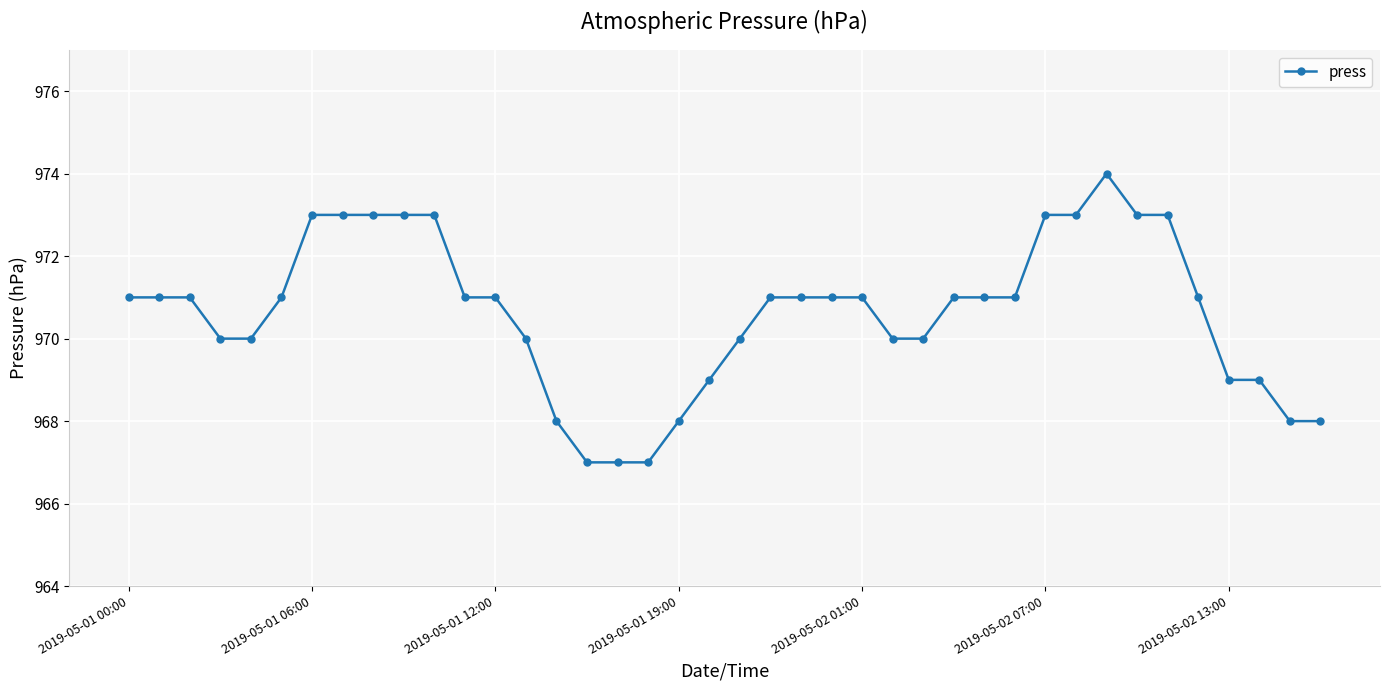

What is the greatest value displayed?

974